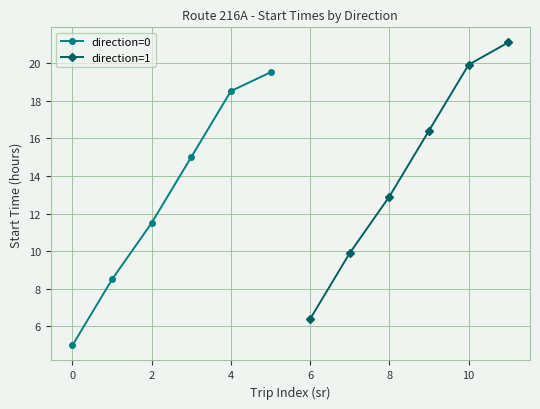

True or false: direction=1 has a value of 19.9 at 10.

True